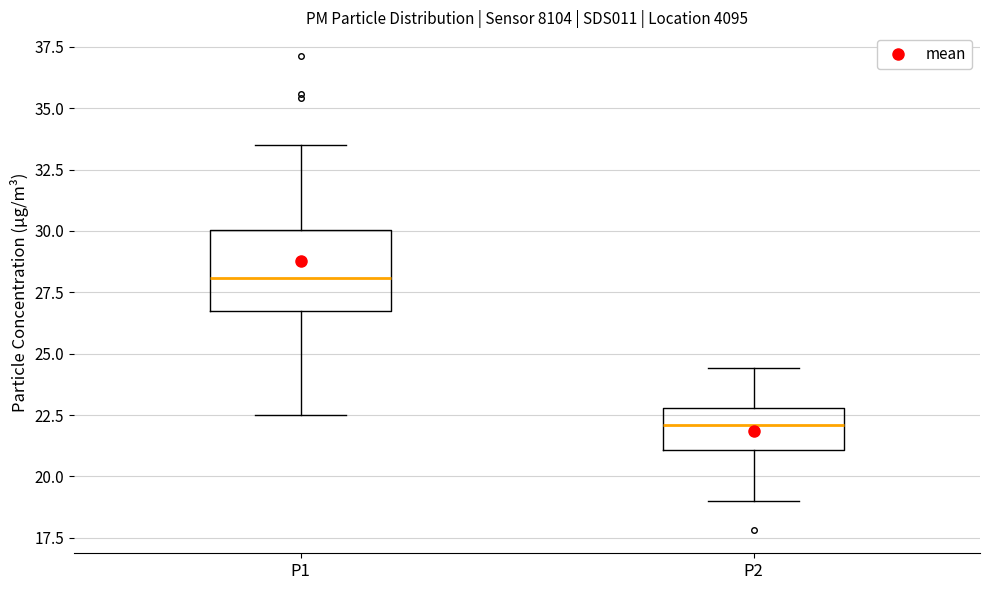

Where is the lower edge of the box for P2 on the y-axis? The values are not printed on the chart, so give them approximately, as read against the axis.

21.0